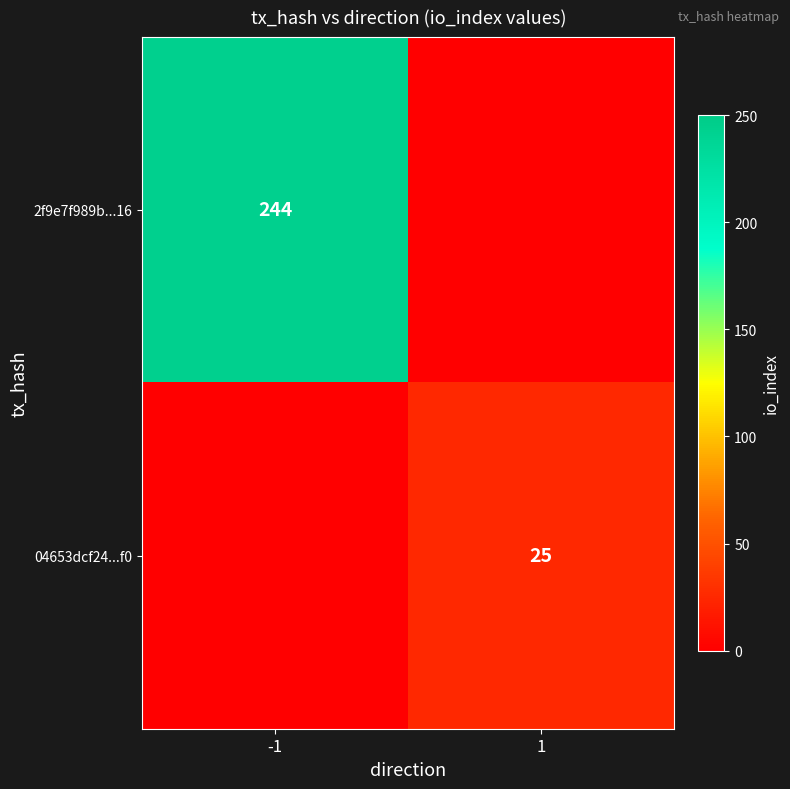

The 2f9e7f989b...16 series shows 244 at -1. True or false?

True